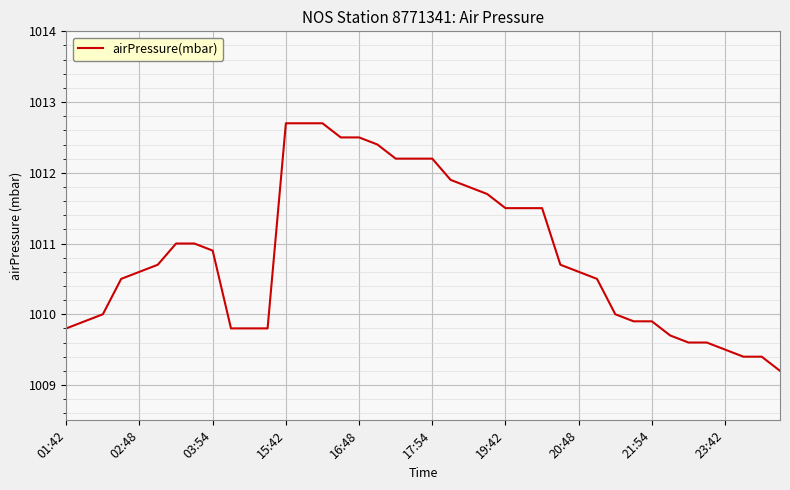

What is the greatest value displayed?

1012.7